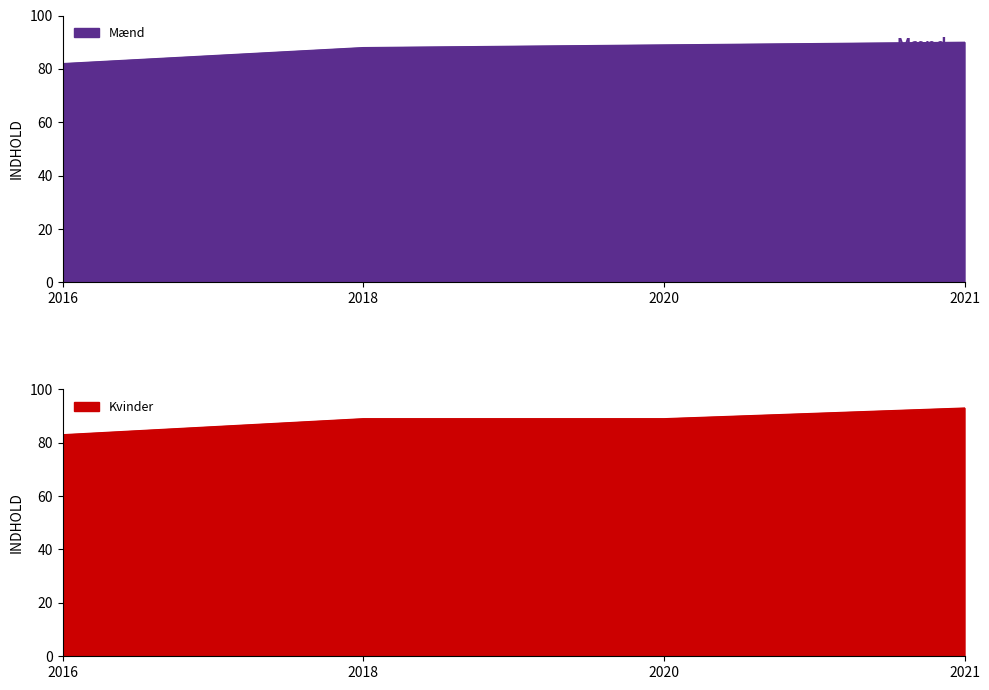

Between 2018 and 2020, which series saw the biggest shift?

Mænd